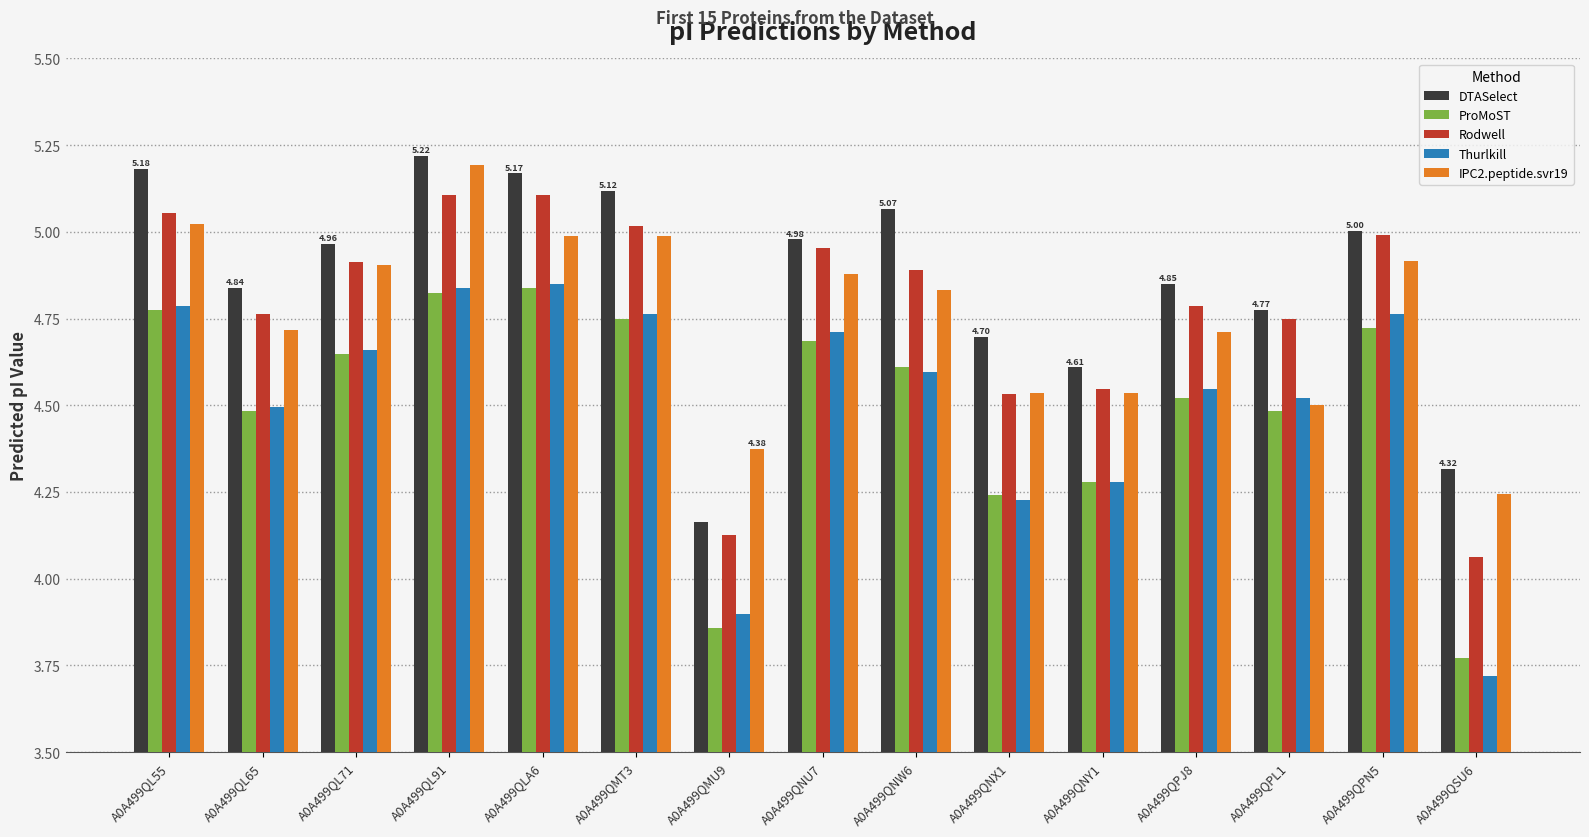

Which series has the largest total across all categories?

DTASelect